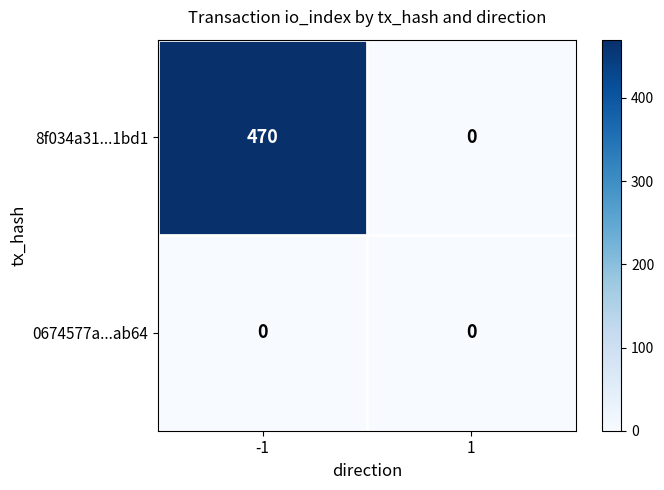

Which series has the widest spread of values?

8f034a31...1bd1